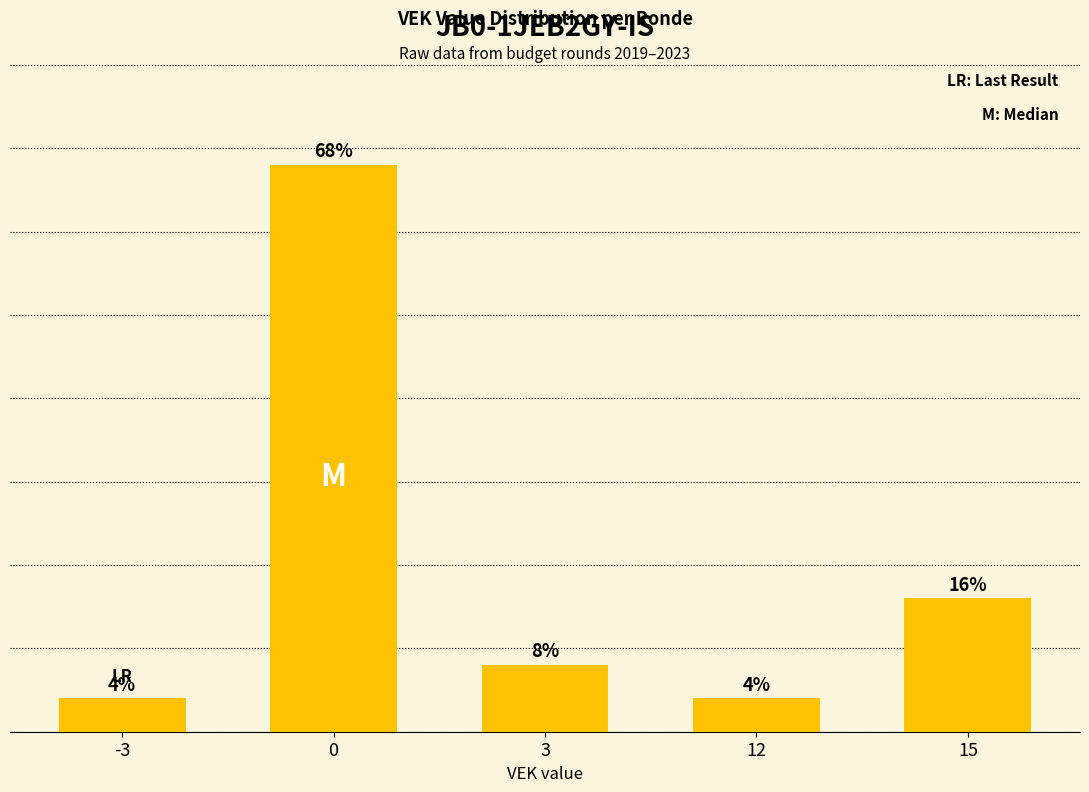

Are the bars horizontal?

No